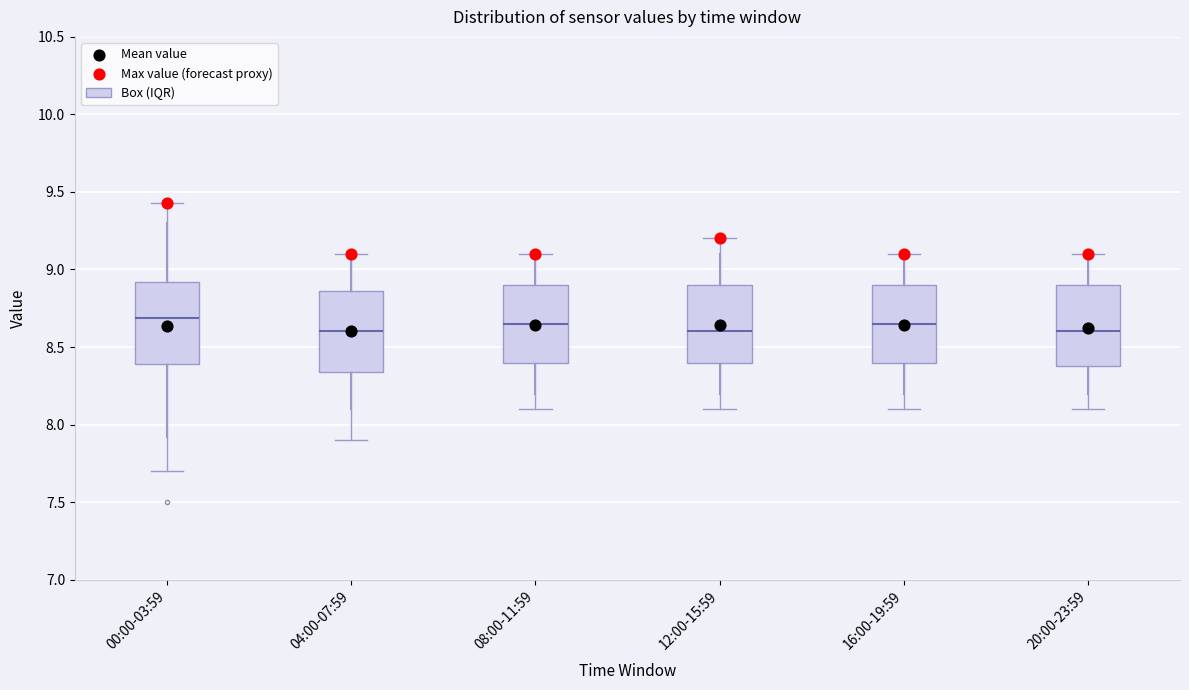

Where is the lower edge of the box for 04:00-07:59 on the y-axis? The values are not printed on the chart, so give them approximately, as read against the axis.

8.35